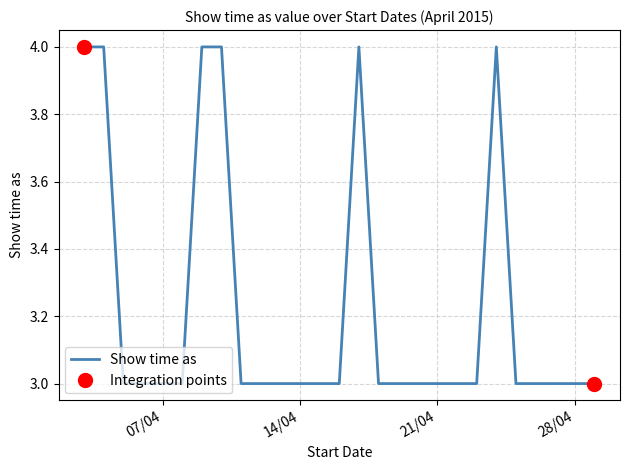

What is the maximum value for Show time as?

4